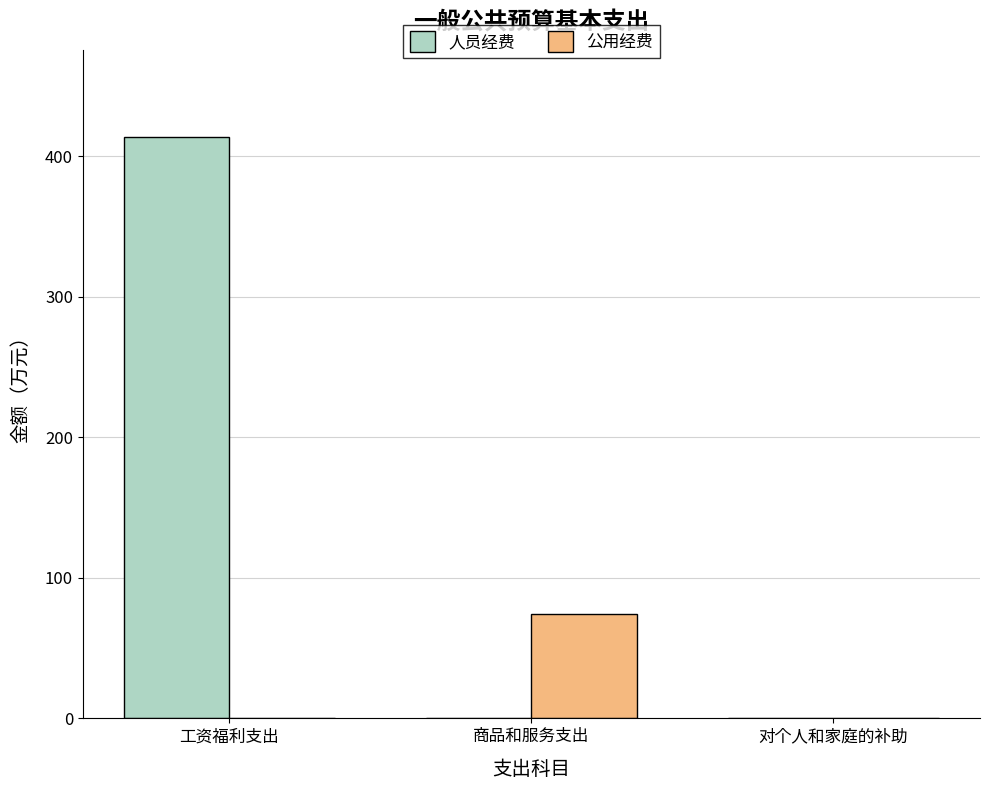

Which series has the largest total across all categories?

人员经费